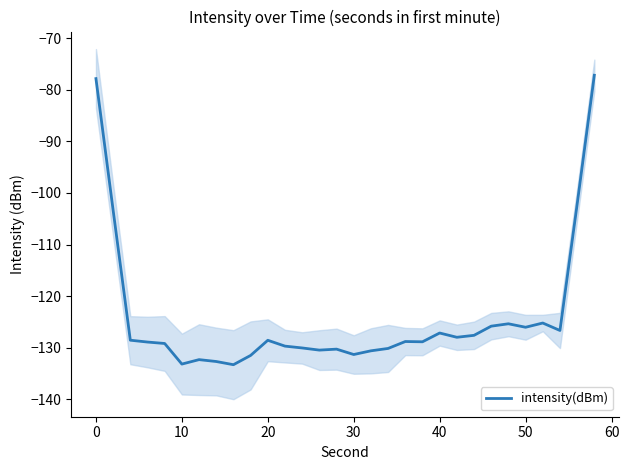

Reading left to right, extract all data points from this chart.

-77.8	-103.4	-128.6	-128.9	-129.2	-133.2	-132.3	-132.7	-133.3	-131.5	-128.6	-129.7	-130.1	-130.5	-130.3	-131.4	-130.6	-130.2	-128.8	-128.9	-127.2	-128.0	-127.6	-125.9	-125.4	-126.1	-125.2	-126.7	-102.2	-77.1